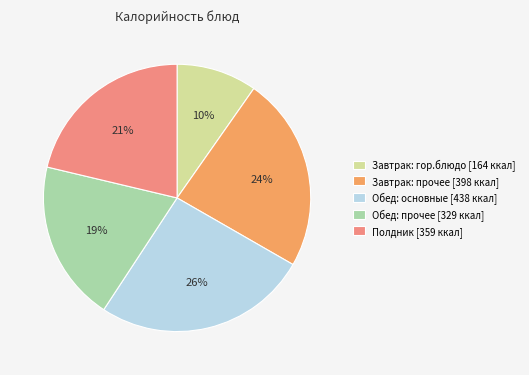

To the nearest percent, what percentage of the pie is Обед: прочее [329 ккал]?

19%